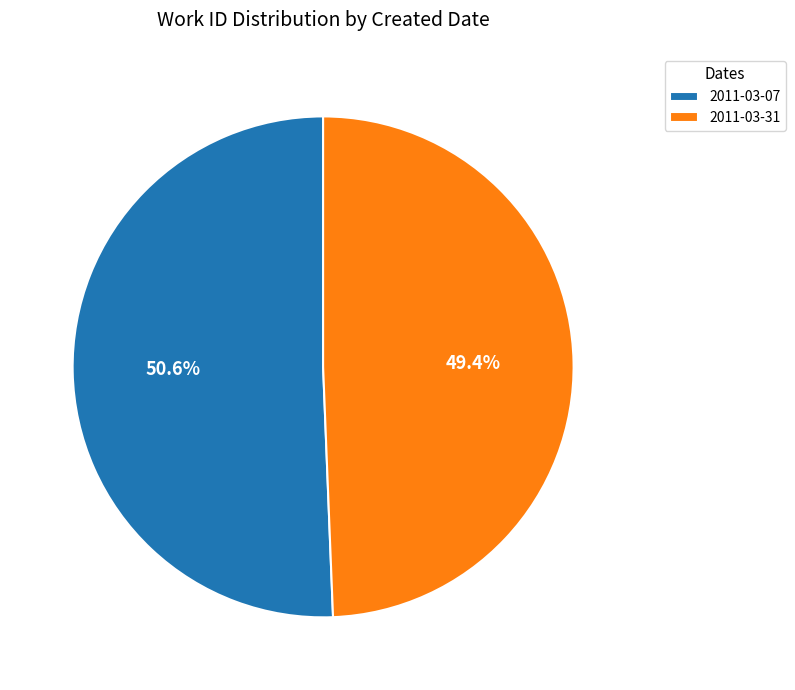

Which has a higher value, 2011-03-07 or 2011-03-31?

2011-03-07